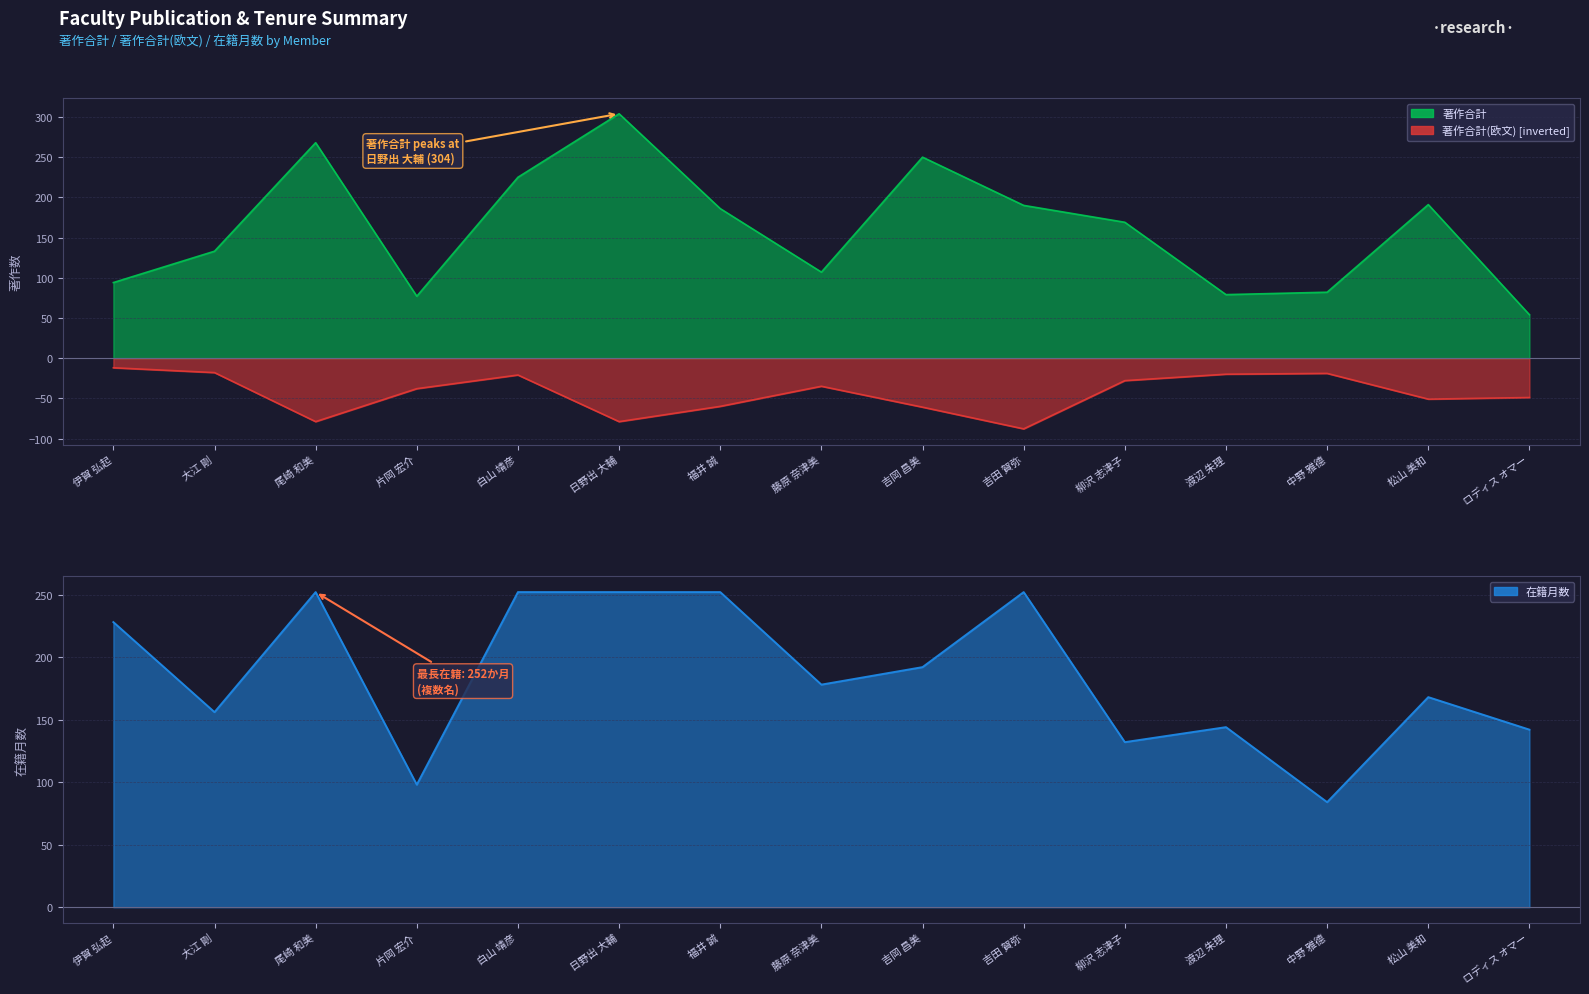

Reading left to right, what are all the values shown in this chart?

著作合計: 伊賀 弘起=94	大江 剛=133	尾崎 和美=268	片岡 宏介=77	白山 靖彦=225	日野出 大輔=304	福井 誠=186	藤原 奈津美=107	吉岡 昌美=250	吉田 賀弥=190	柳沢 志津子=169	渡辺 朱理=79	中野 雅德=82	松山 美和=191	ロディス オマー=54
著作合計(欧文): 伊賀 弘起=-12	大江 剛=-18	尾崎 和美=-79	片岡 宏介=-38	白山 靖彦=-21	日野出 大輔=-79	福井 誠=-60	藤原 奈津美=-35	吉岡 昌美=-61	吉田 賀弥=-88	柳沢 志津子=-28	渡辺 朱理=-20	中野 雅德=-19	松山 美和=-51	ロディス オマー=-49
在籍月数: 伊賀 弘起=228	大江 剛=156	尾崎 和美=252	片岡 宏介=98	白山 靖彦=252	日野出 大輔=252	福井 誠=252	藤原 奈津美=178	吉岡 昌美=192	吉田 賀弥=252	柳沢 志津子=132	渡辺 朱理=144	中野 雅德=84	松山 美和=168	ロディス オマー=142